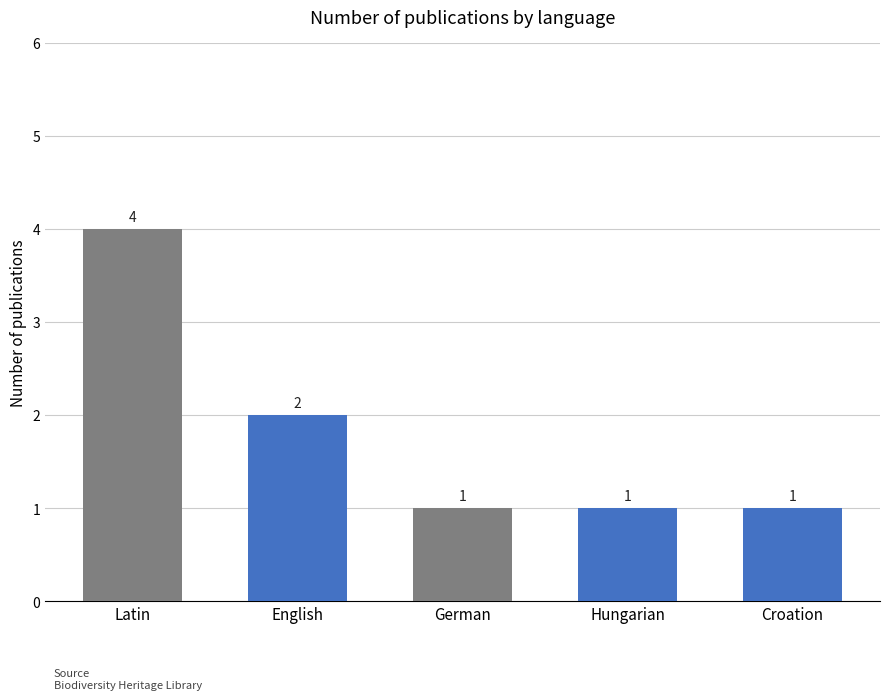

Reading left to right, list all the values displayed in this chart.

Latin=4	English=2	German=1	Hungarian=1	Croation=1